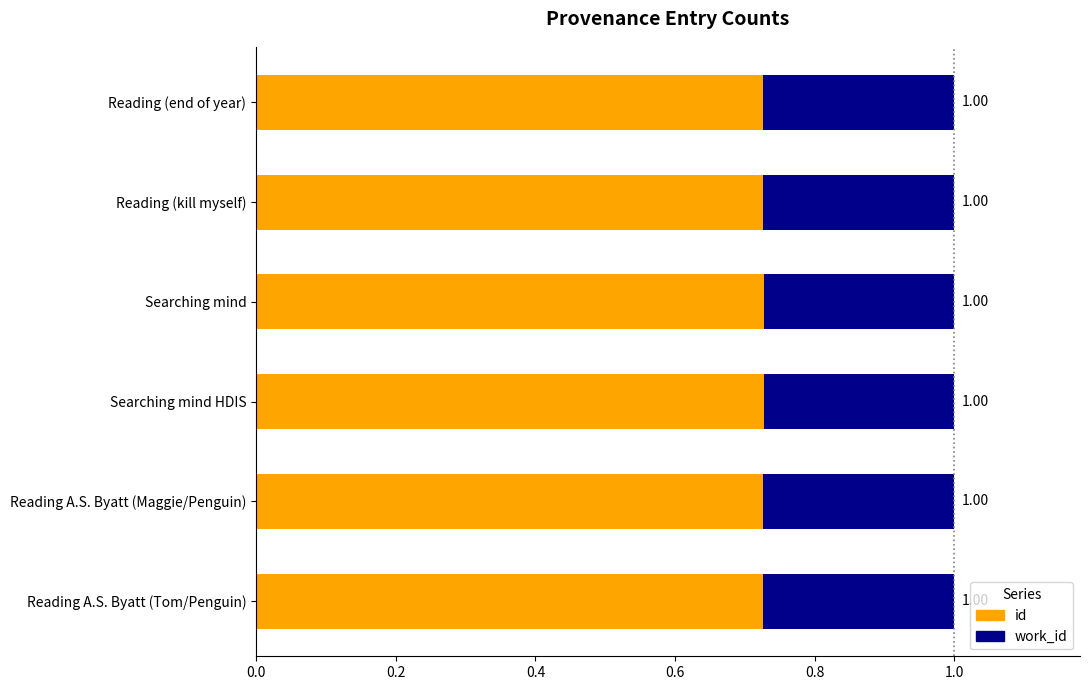

Which series has the widest spread of values?

id